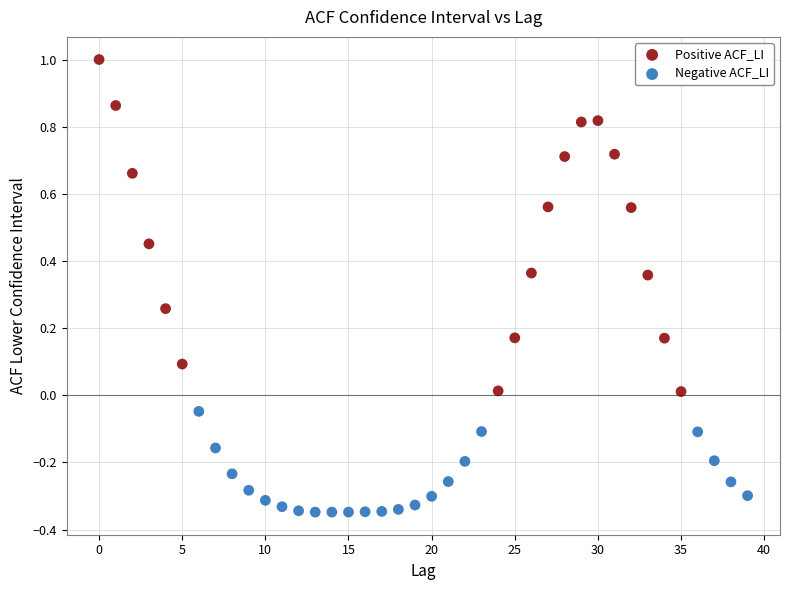

Which series has the largest Y range (max minus min)?

Positive ACF_LI